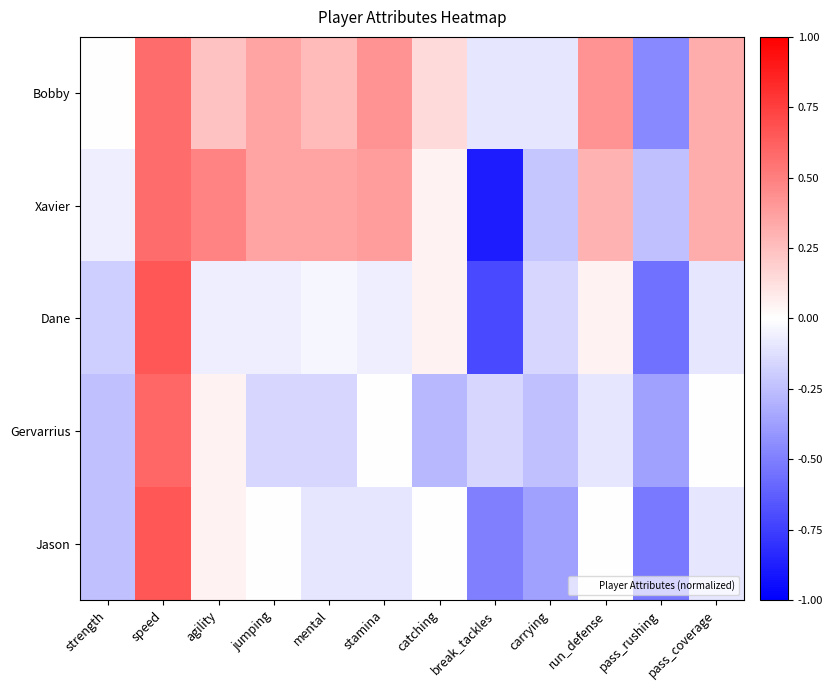

Count the number of categories in the chart.

12